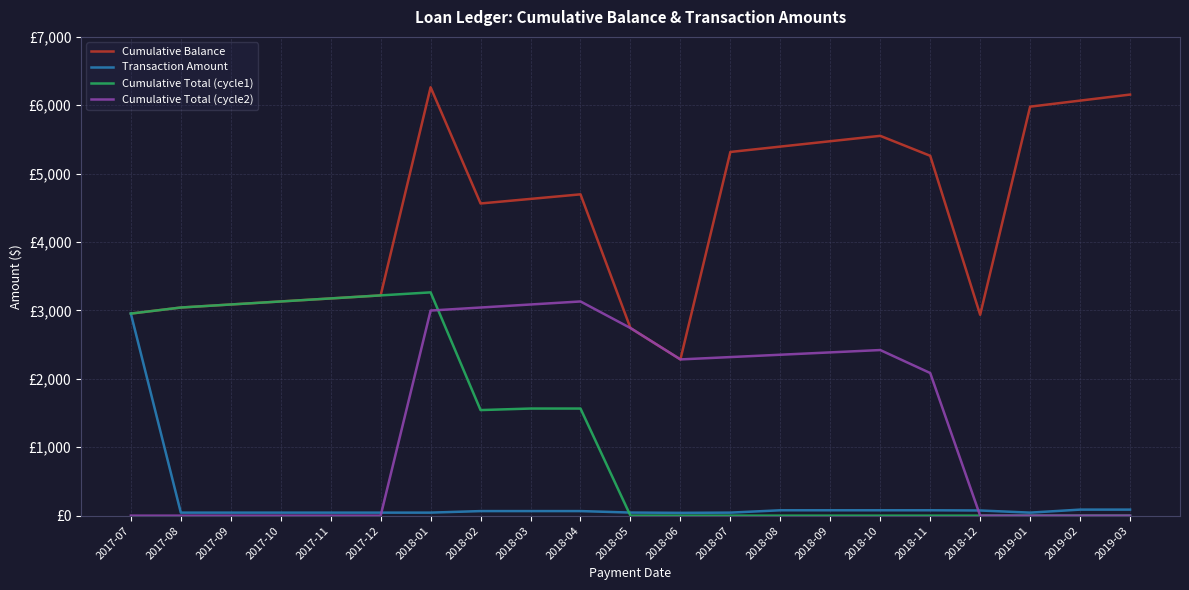

What are all the series names shown in the legend?

Cumulative Balance, Transaction Amount, Cumulative Total (cycle1), Cumulative Total (cycle2)